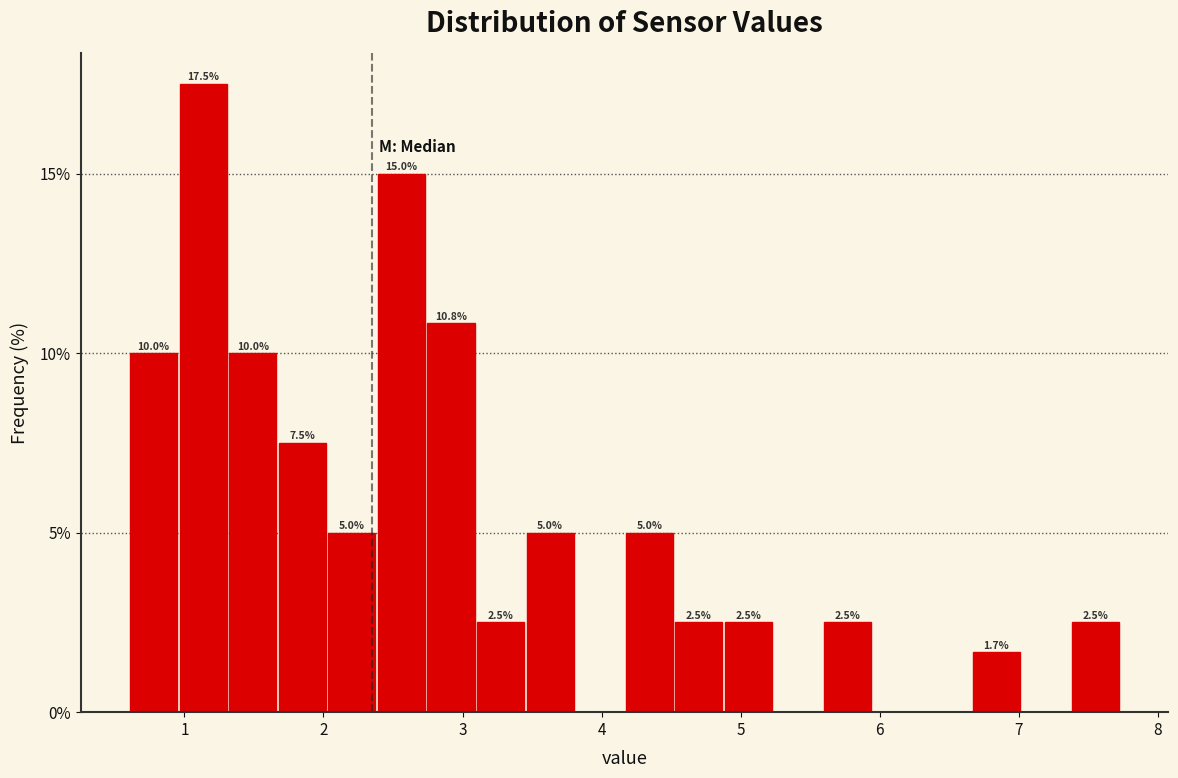

Read against the x-axis, roughly where is the centre of the tallest bar?

1.1